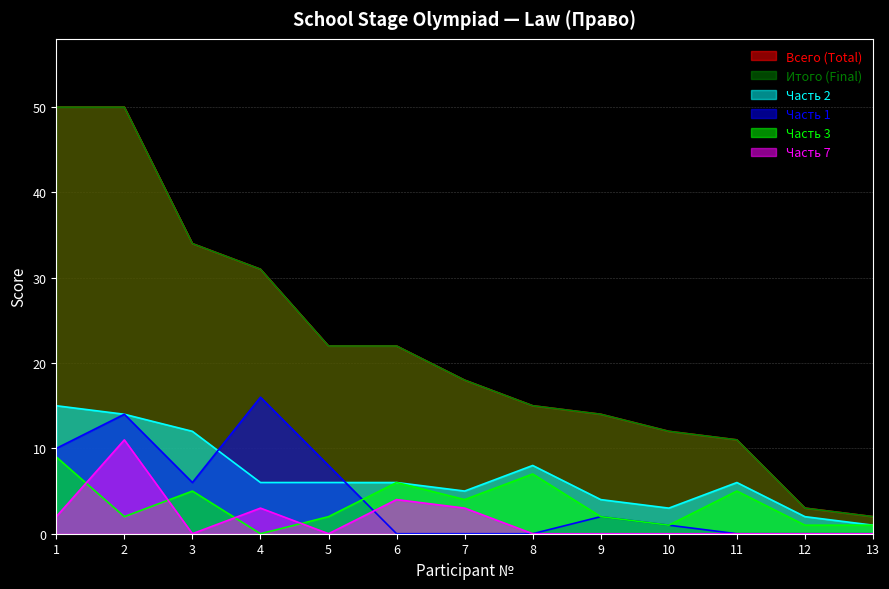

Is it true that Итого (Final) equals 22 at 5?

True